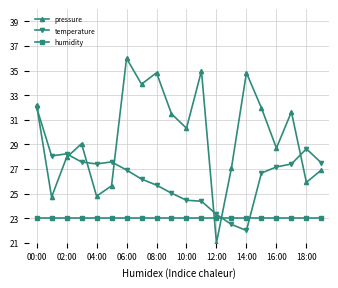

Which series has the largest range (max minus min)?

pressure